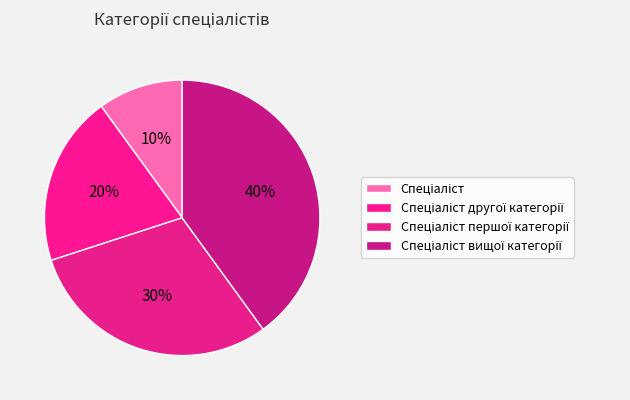

Which category has the biggest portion of the pie?

Спеціаліст вищої категорії